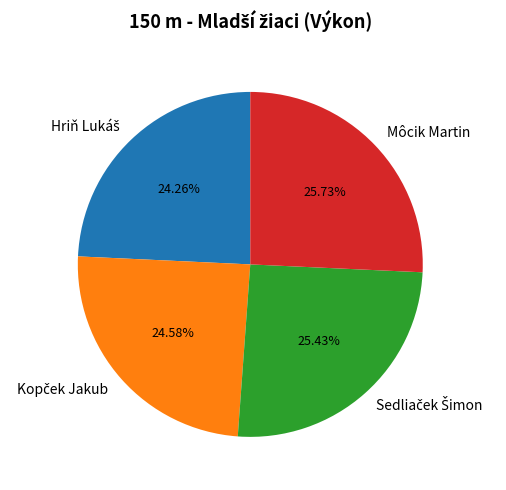

Is there a majority slice in this chart?

No